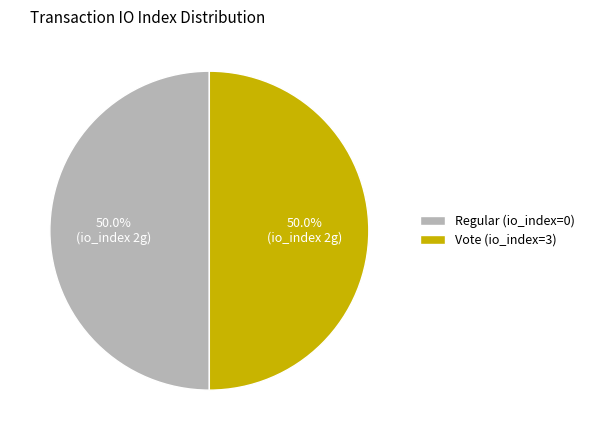

What percentage is NOT represented by Vote (io_index=3)?

50.0%